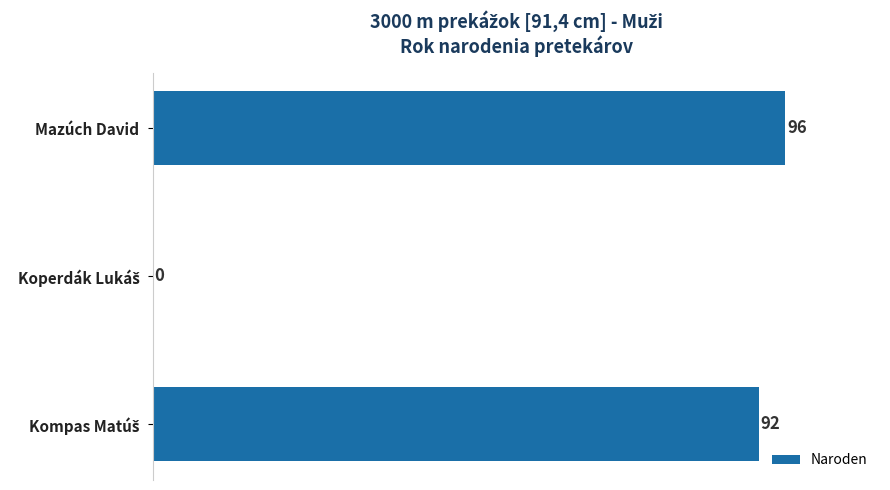

What is the sum of all values?

188